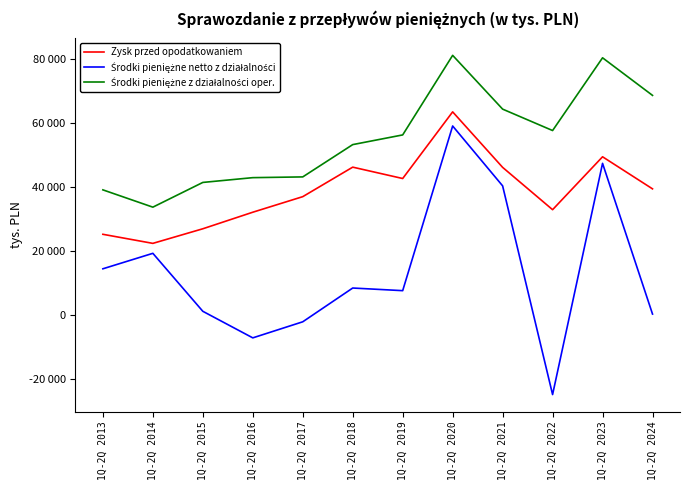

Is the value of Zysk przed opodatkowaniem at 1Q-2Q 2018 greater than the value of Środki pieniężne netto z działalności at 1Q-2Q 2015?

Yes